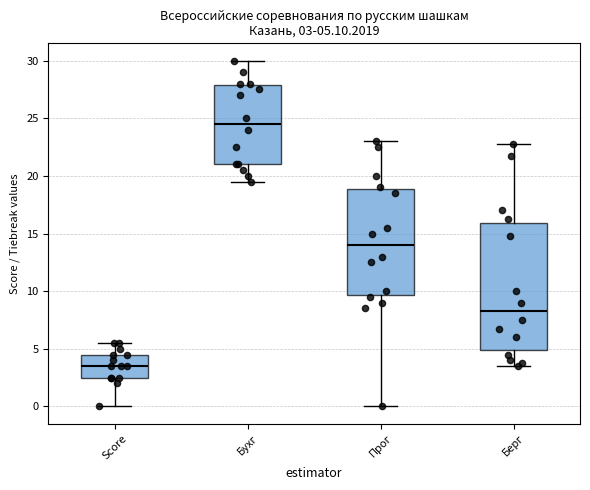

Which box is the tallest, from its lower edge to its upper edge?

Берг